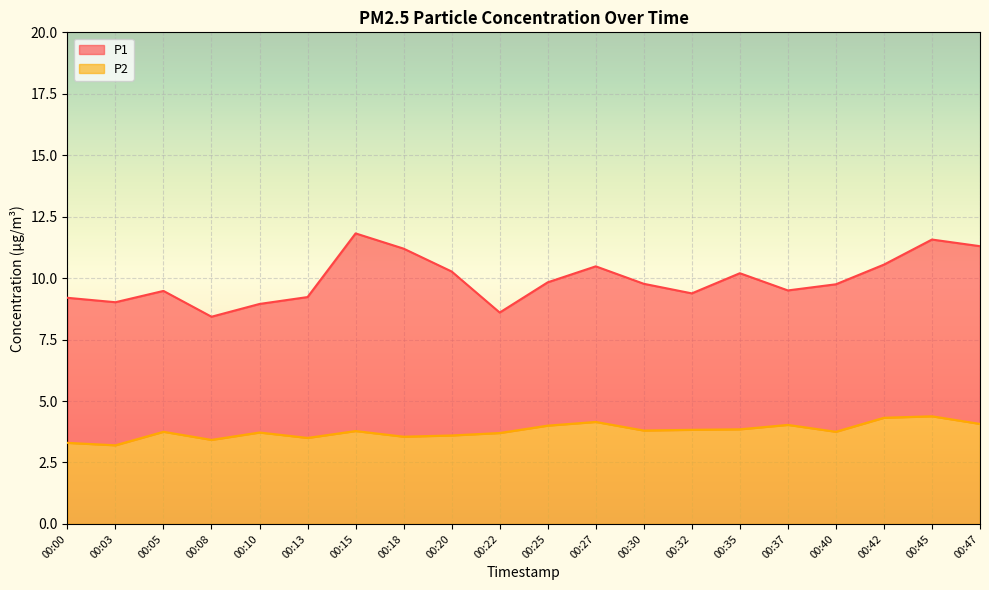

What is the sum of the P1 values at 00:47 and 00:32?

20.7